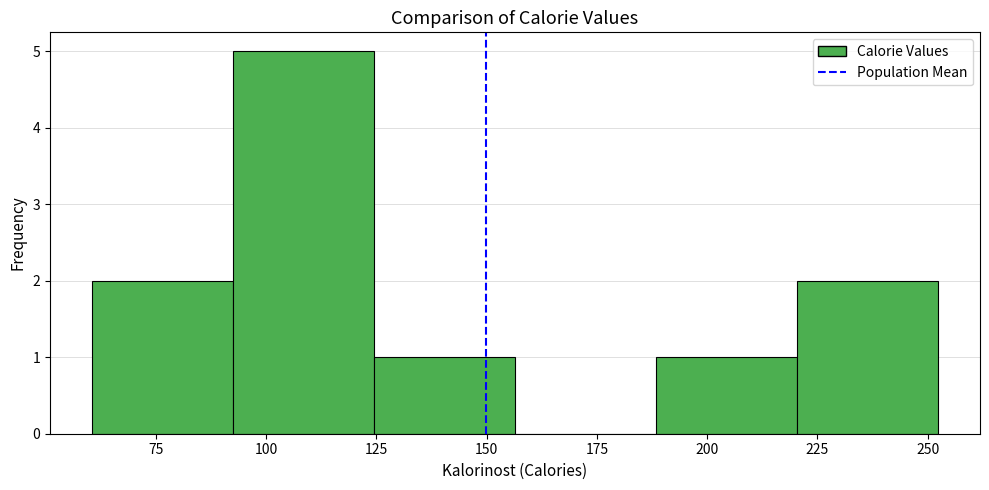

Reading left to right, transcribe this chart: for each bar, give the range it covers on the x-axis and its height. Neither the bar edges nor the heights are printed on the chart, so give them approximately, as read against the axes.

60 to 95: 2
95 to 125: 5
125 to 155: 1
155 to 190: 0
190 to 220: 1
220 to 250: 2